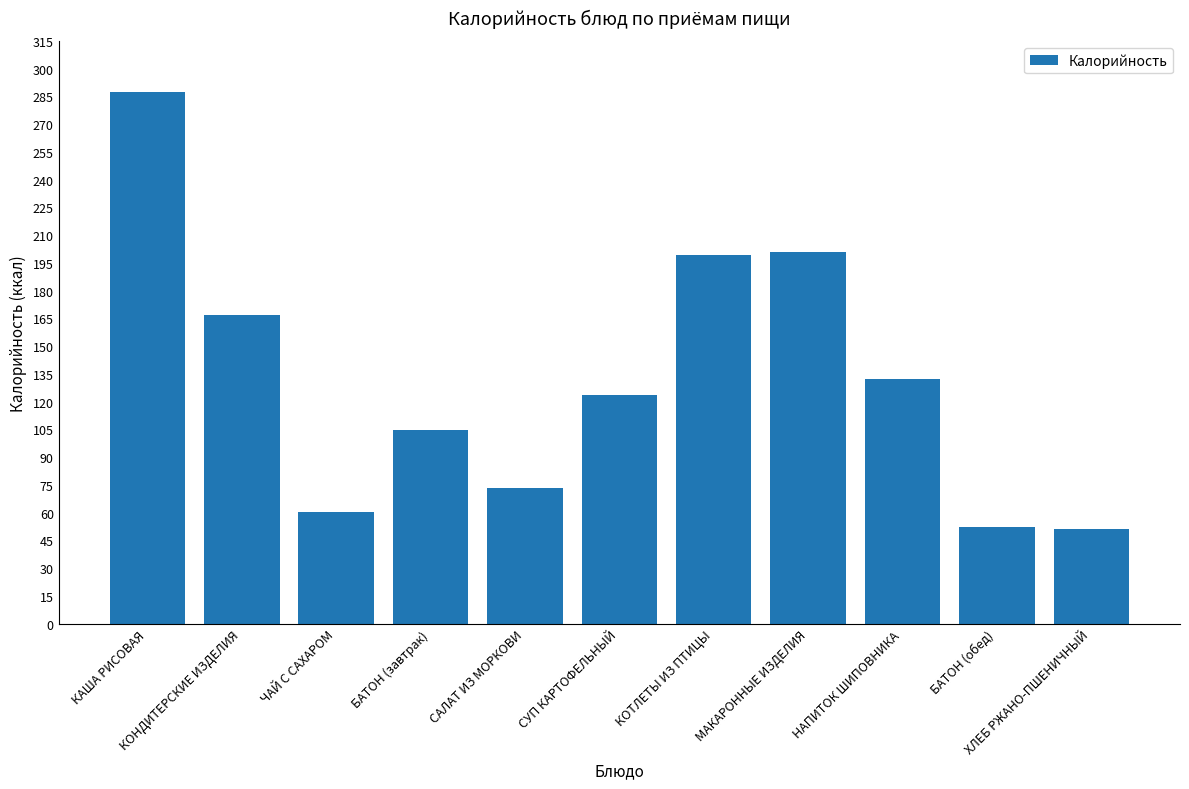

The value at КАША РИСОВАЯ is 287.5. True or false?

True